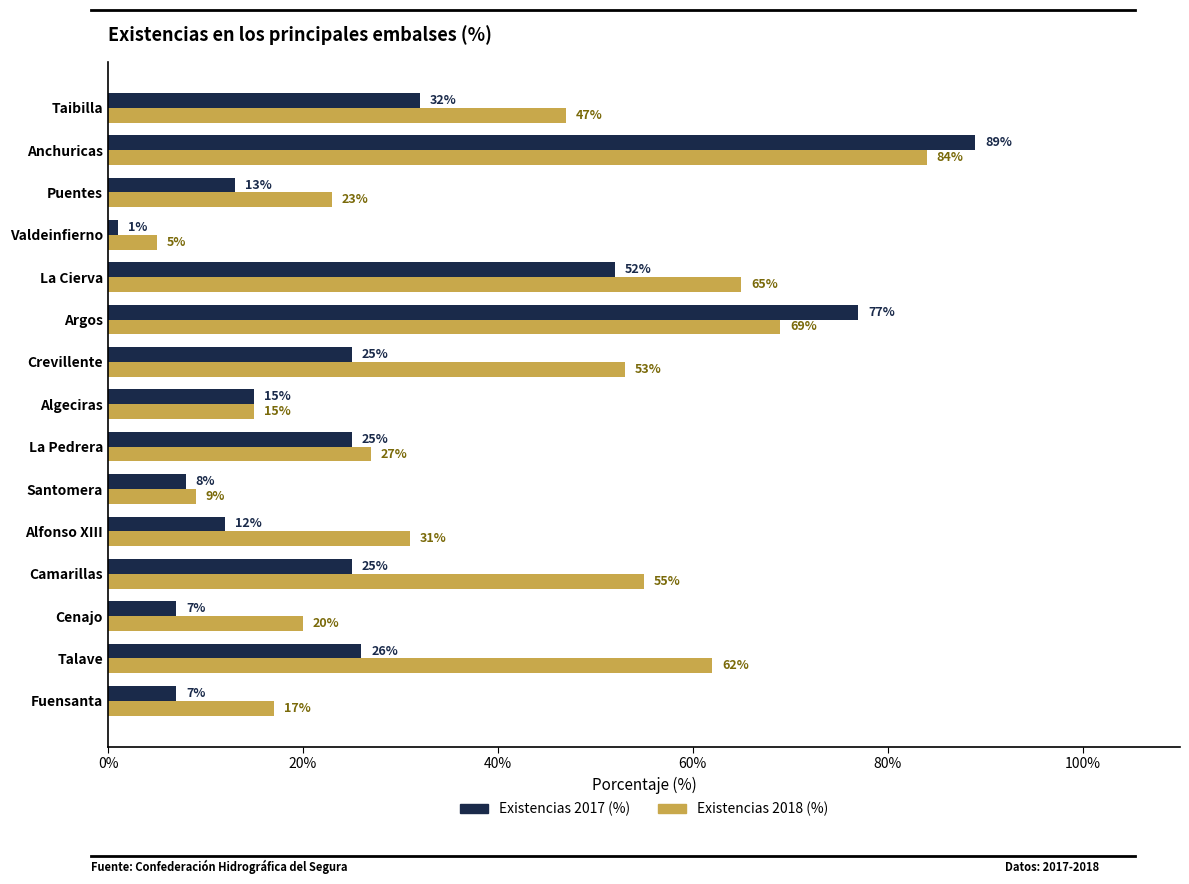

Which series has the largest total across all categories?

Existencias 2018 (%)